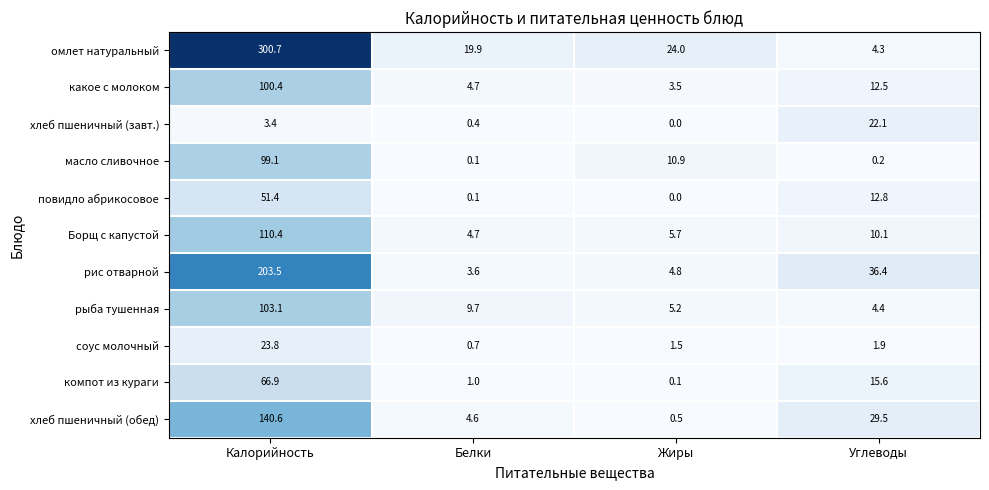

What is the total value across all series at Калорийность?

1203.3